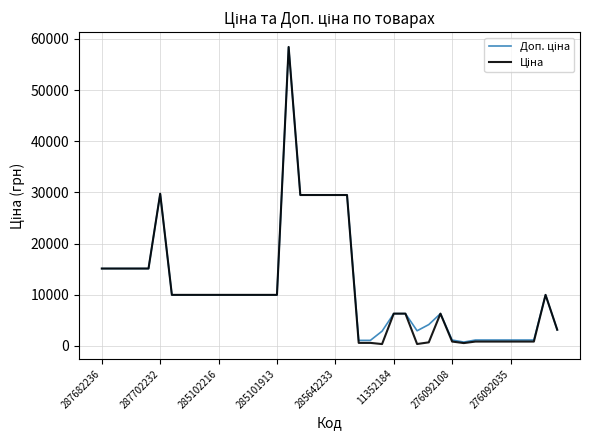

What is the greatest value displayed?

58426.5